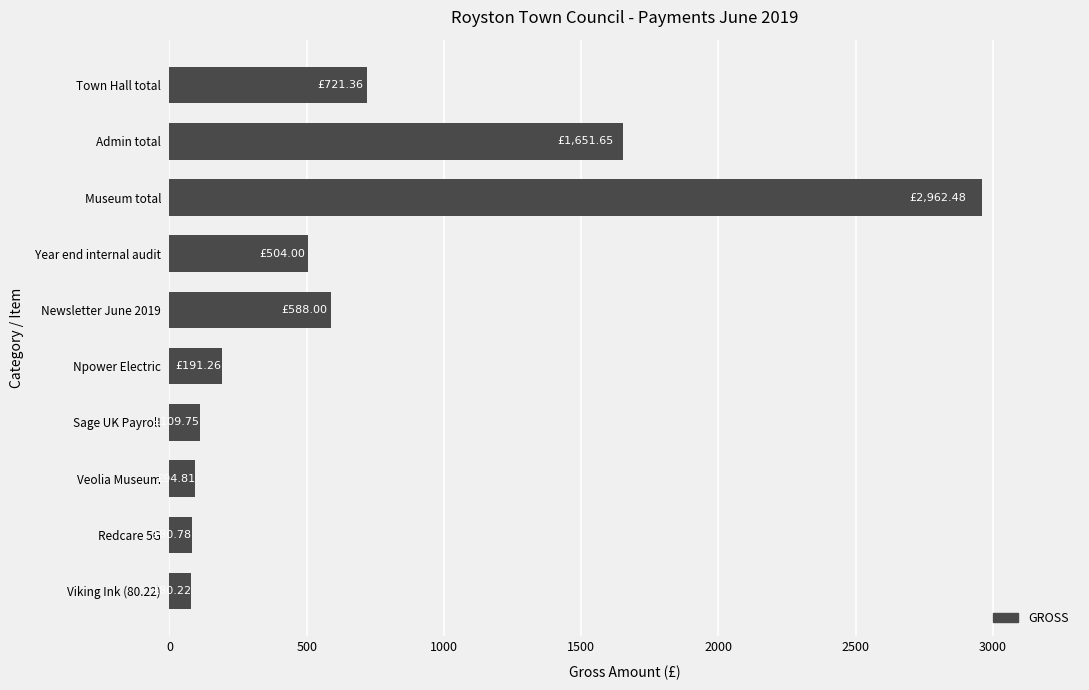

What is the smallest value displayed?

80.2